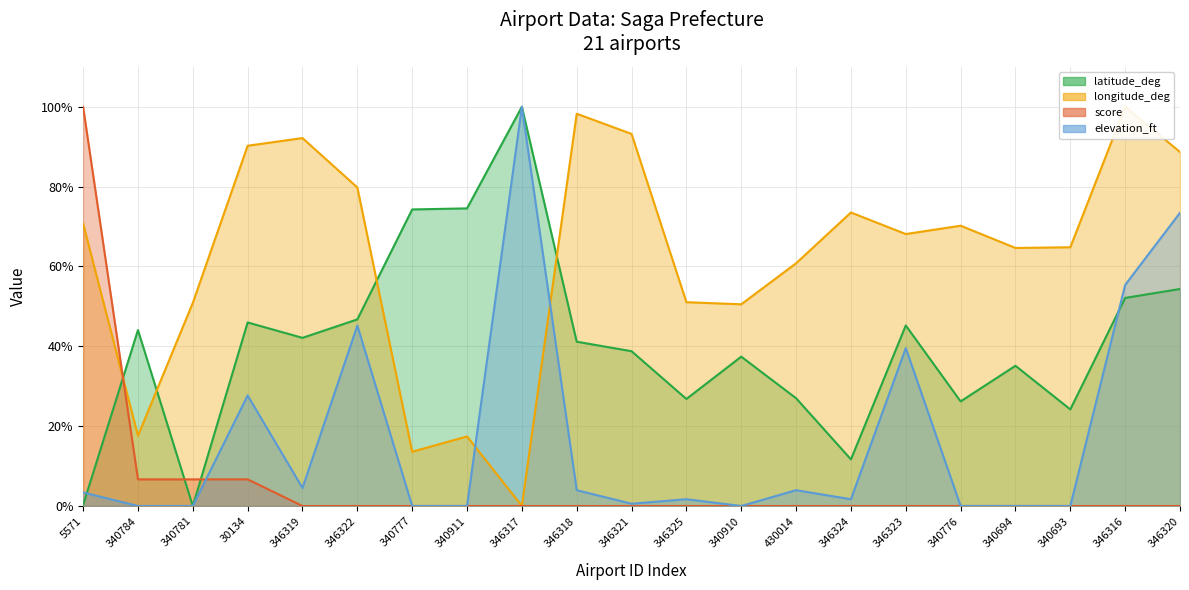

What are all the series names shown in the legend?

latitude_deg, longitude_deg, score, elevation_ft